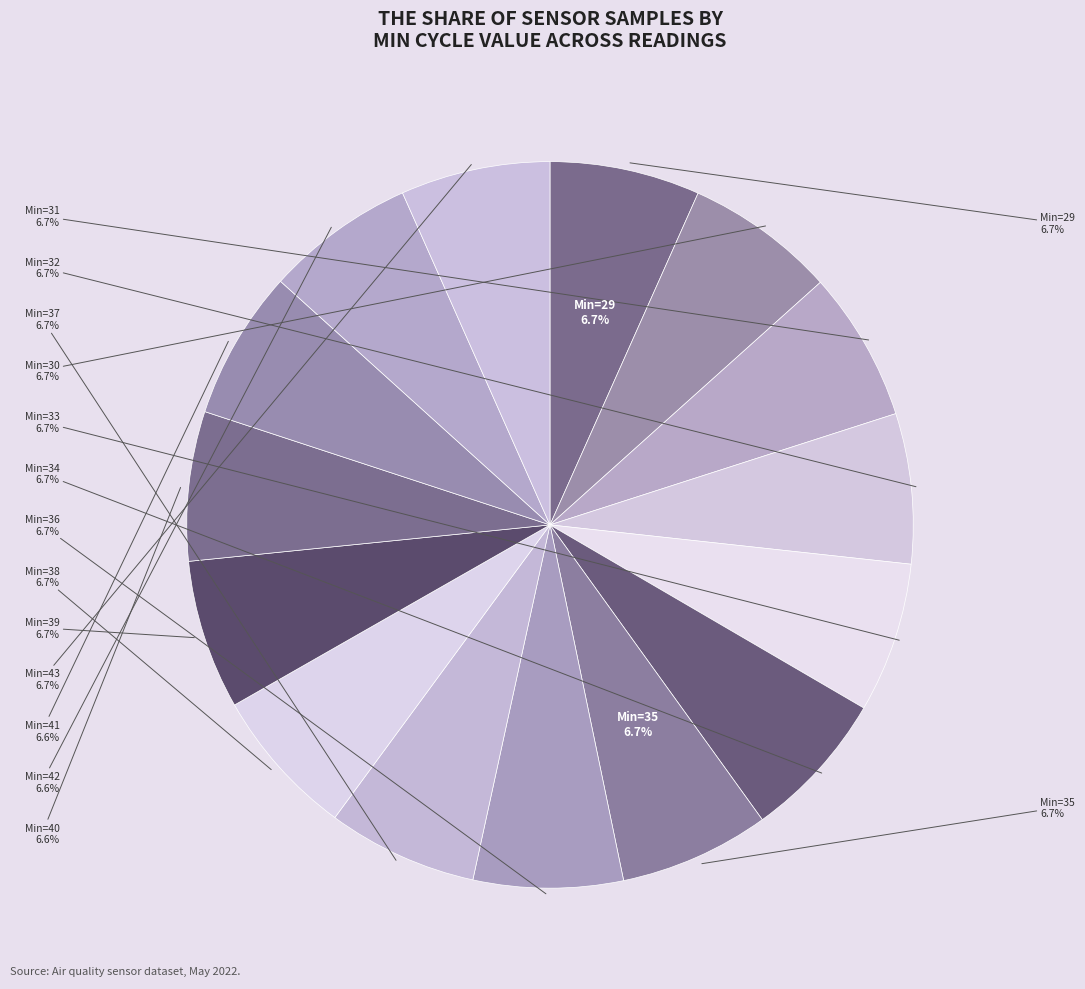

What percentage do 32 and 41 together represent?

13.3%